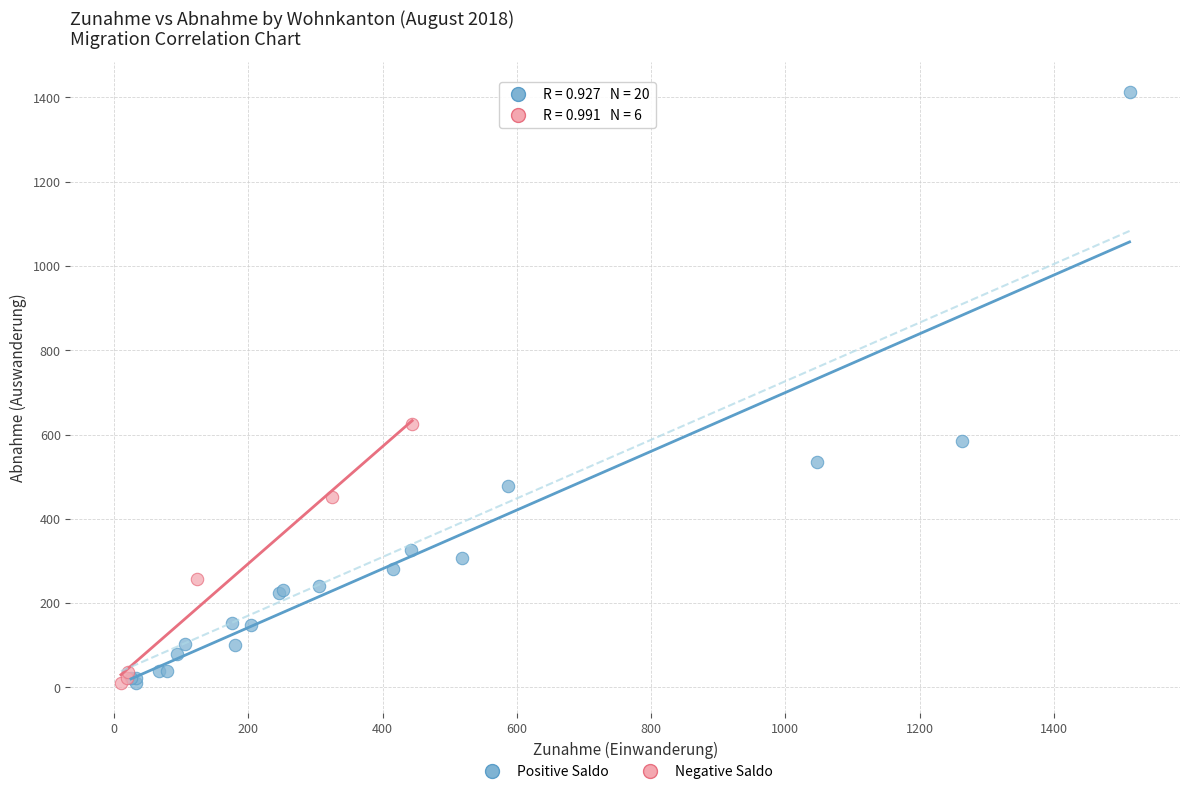

What are all the series names shown in the legend?

Positive Saldo, Negative Saldo